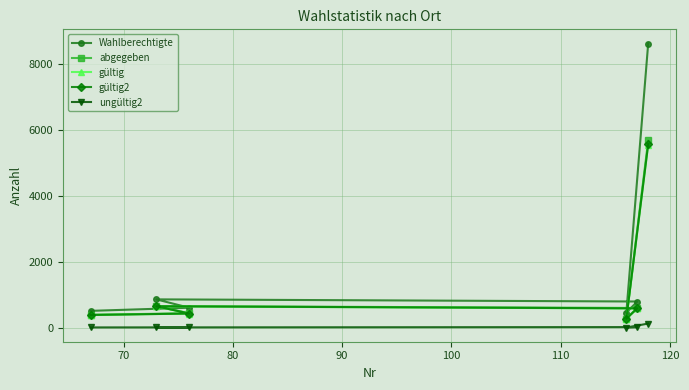

Which series has the largest range (max minus min)?

Wahlberechtigte